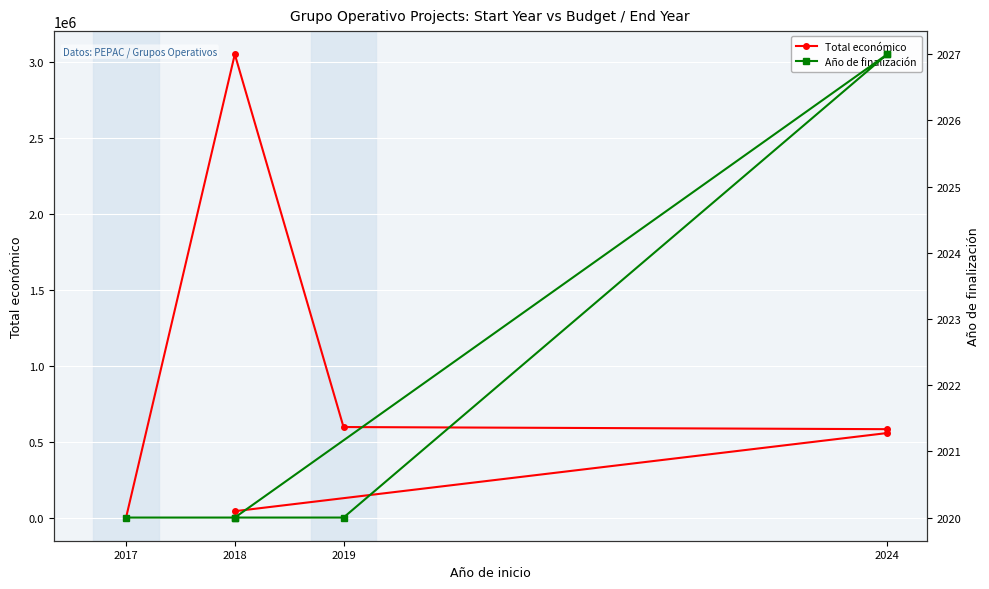

What is the sum of all Total económico values?

4849118